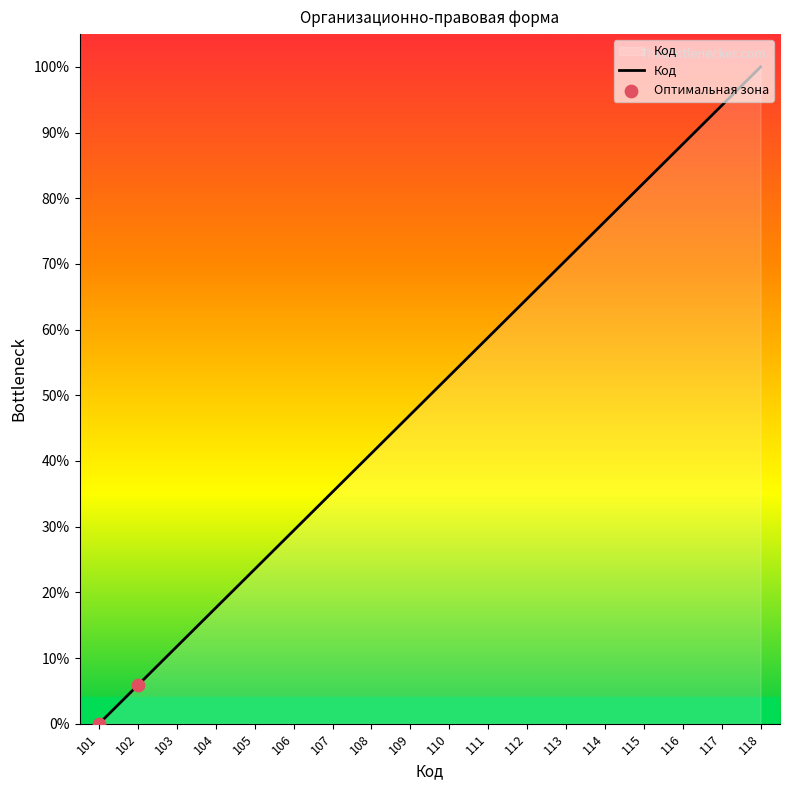

Approximately how many times larger is the value at 105 compared to 102?

4.0